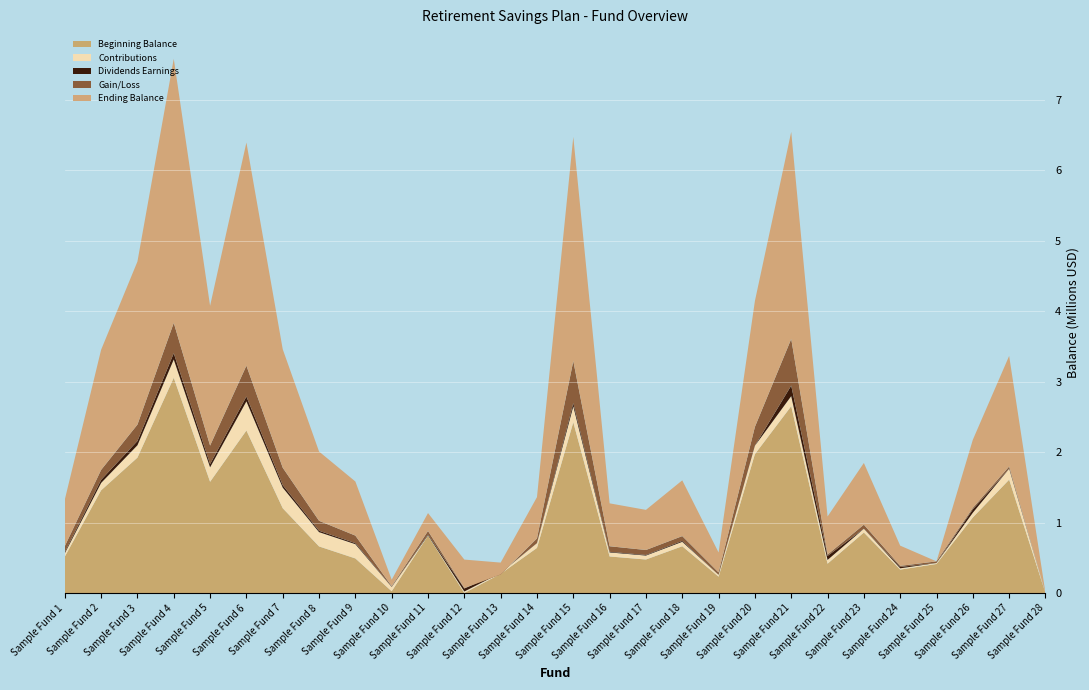

Reading right to left, list all the values displayed in this chart.

Beginning Balance: Sample Fund 28=3.7	Sample Fund 27=1609144.9	Sample Fund 26=1072710.0	Sample Fund 25=412503.4	Sample Fund 24=332299.5	Sample Fund 23=859053.3	Sample Fund 22=416188.6	Sample Fund 21=2652681.6	Sample Fund 20=1971822.6	Sample Fund 19=232144.7	Sample Fund 18=663974.0	Sample Fund 17=475885.9	Sample Fund 16=519016.2	Sample Fund 15=2423639.7	Sample Fund 14=640349.5	Sample Fund 13=273141.4	Sample Fund 12=0.0	Sample Fund 11=814695.6	Sample Fund 10=24981.7	Sample Fund 9=491114.6	Sample Fund 8=661566.7	Sample Fund 7=1204070.0	Sample Fund 6=2307190.6	Sample Fund 5=1579167.6	Sample Fund 4=3055803.8	Sample Fund 3=1922316.3	Sample Fund 2=1458044.7	Sample Fund 1=516506.2
Contributions: Sample Fund 28=0.0	Sample Fund 27=154852.2	Sample Fund 26=67714.8	Sample Fund 25=13886.9	Sample Fund 24=18544.0	Sample Fund 23=53330.4	Sample Fund 22=53614.8	Sample Fund 21=143243.9	Sample Fund 20=119523.7	Sample Fund 19=26381.3	Sample Fund 18=63120.2	Sample Fund 17=56112.6	Sample Fund 16=57658.4	Sample Fund 15=226917.1	Sample Fund 14=67933.6	Sample Fund 13=11977.4	Sample Fund 12=21871.6	Sample Fund 11=4588.0	Sample Fund 10=60742.6	Sample Fund 9=202825.1	Sample Fund 8=203123.8	Sample Fund 7=292736.3	Sample Fund 6=414353.7	Sample Fund 5=205978.0	Sample Fund 4=260371.2	Sample Fund 3=175812.5	Sample Fund 2=105296.0	Sample Fund 1=47261.8
Dividends Earnings: Sample Fund 28=0.3	Sample Fund 27=0.0	Sample Fund 26=47215.1	Sample Fund 25=0.0	Sample Fund 24=19180.7	Sample Fund 23=0.0	Sample Fund 22=56927.0	Sample Fund 21=148550.3	Sample Fund 20=0.0	Sample Fund 19=0.0	Sample Fund 18=12392.9	Sample Fund 17=7970.4	Sample Fund 16=8262.0	Sample Fund 15=44324.0	Sample Fund 14=0.0	Sample Fund 13=4155.3	Sample Fund 12=42346.4	Sample Fund 11=9804.5	Sample Fund 10=1462.5	Sample Fund 9=14409.9	Sample Fund 8=19252.7	Sample Fund 7=34629.1	Sample Fund 6=67600.4	Sample Fund 5=45532.9	Sample Fund 4=87483.6	Sample Fund 3=59600.2	Sample Fund 2=43502.8	Sample Fund 1=15445.1
Gain/Loss: Sample Fund 28=0.0	Sample Fund 27=31780.2	Sample Fund 26=21168.2	Sample Fund 25=22943.8	Sample Fund 24=15927.6	Sample Fund 23=57757.9	Sample Fund 22=19267.2	Sample Fund 21=662845.8	Sample Fund 20=267566.0	Sample Fund 19=33698.5	Sample Fund 18=68730.7	Sample Fund 17=71045.9	Sample Fund 16=79235.7	Sample Fund 15=598590.4	Sample Fund 14=67323.6	Sample Fund 13=-24789.4	Sample Fund 12=5088.1	Sample Fund 11=51534.5	Sample Fund 10=9715.8	Sample Fund 9=107124.1	Sample Fund 8=141654.7	Sample Fund 7=248133.5	Sample Fund 6=438770.3	Sample Fund 5=262607.8	Sample Fund 4=431763.2	Sample Fund 3=233425.7	Sample Fund 2=141496.9	Sample Fund 1=86290.8
Ending Balance: Sample Fund 28=8.2	Sample Fund 27=1570522.4	Sample Fund 26=966970.2	Sample Fund 25=0.0	Sample Fund 24=286834.0	Sample Fund 23=876474.1	Sample Fund 22=540722.8	Sample Fund 21=2939543.4	Sample Fund 20=1786749.2	Sample Fund 19=283595.6	Sample Fund 18=791792.5	Sample Fund 17=569482.7	Sample Fund 16=609113.3	Sample Fund 15=3181912.0	Sample Fund 14=585987.0	Sample Fund 13=167624.3	Sample Fund 12=405568.9	Sample Fund 11=254590.6	Sample Fund 10=92742.9	Sample Fund 9=767948.4	Sample Fund 8=983337.8	Sample Fund 7=1681624.0	Sample Fund 6=3168045.6	Sample Fund 5=1984513.0	Sample Fund 4=3748883.0	Sample Fund 3=2315102.4	Sample Fund 2=1705498.6	Sample Fund 1=660261.8